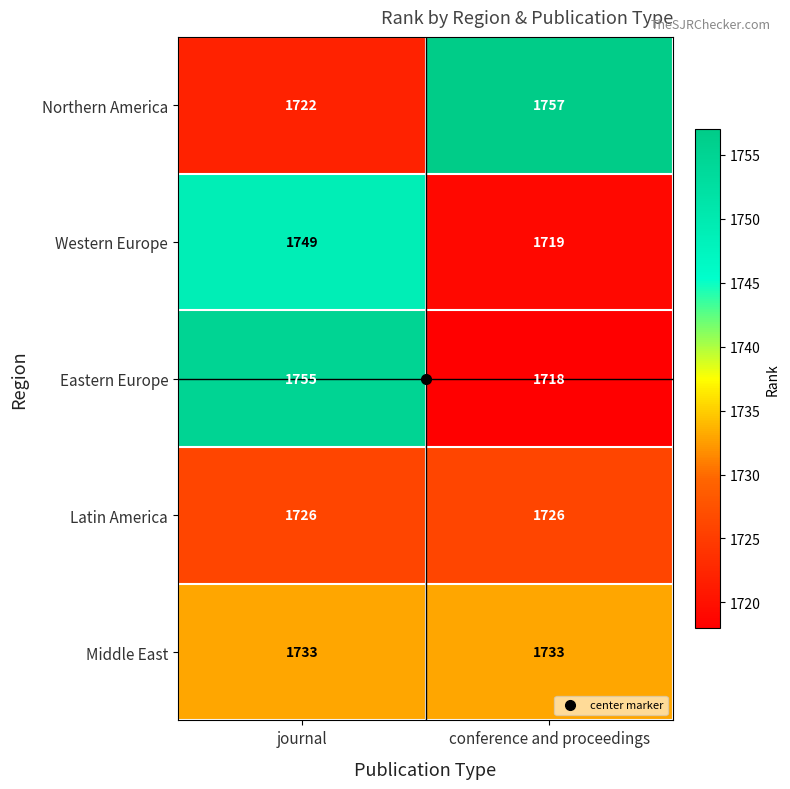

What is the total value across all series at conference and proceedings?

8653